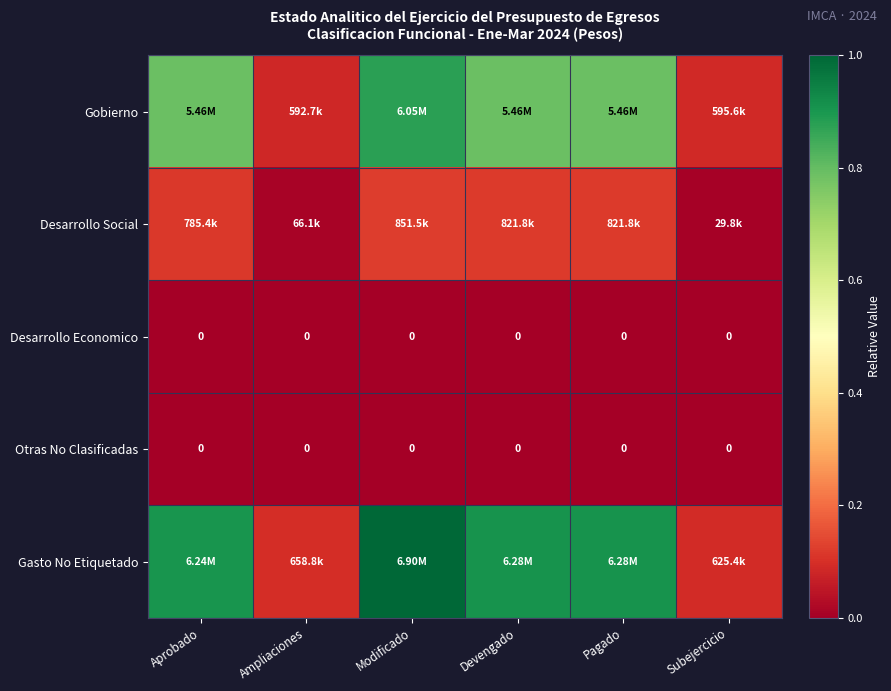

Is it true that Otras No Clasificadas equals 0.0 at Devengado?

True